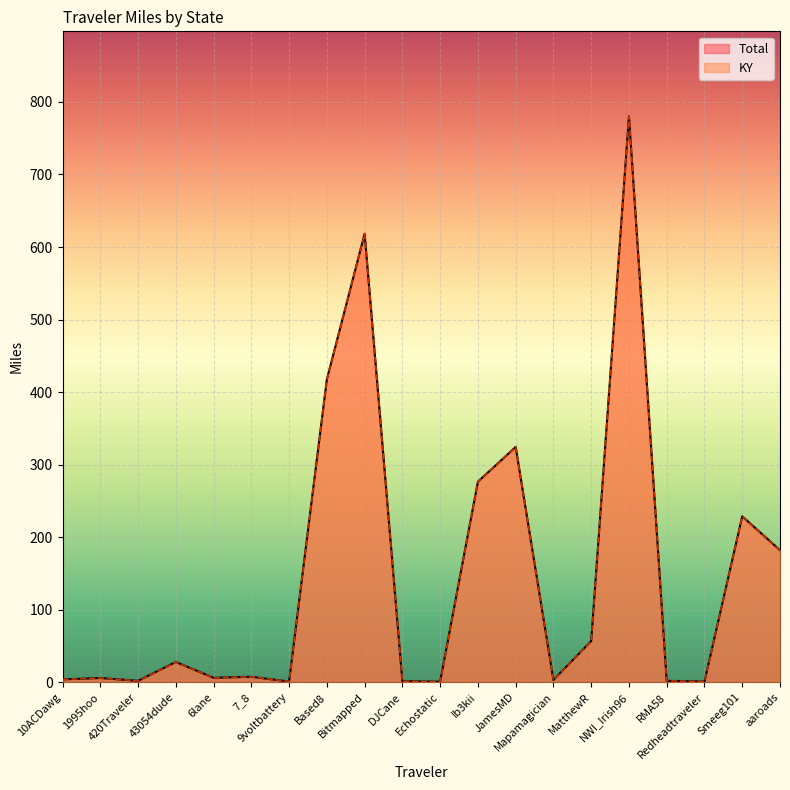

What is the value of the Total point at the 12th from the left?

276.5